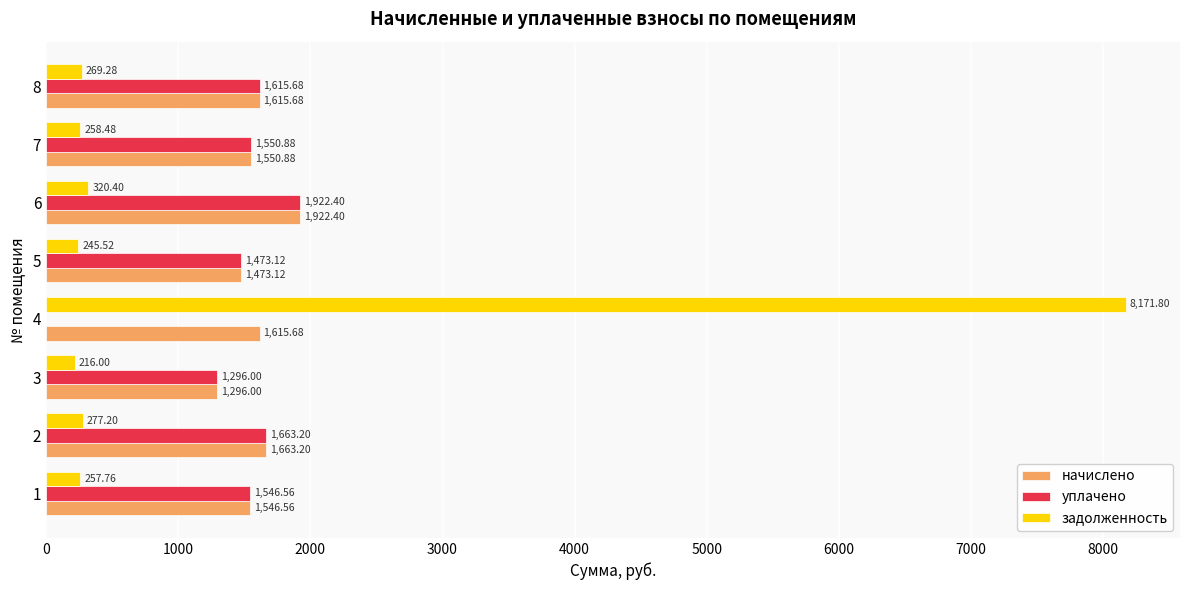

What is the sum of the начислено values at 5 and 4?

3088.8